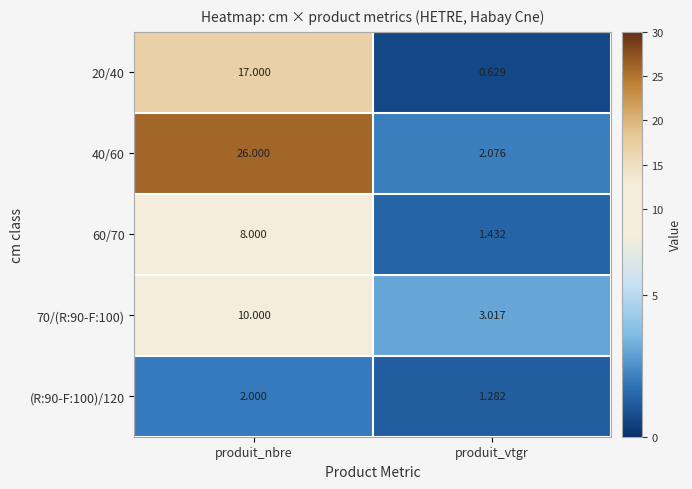

At which label does 20/40 reach its peak?

produit_nbre